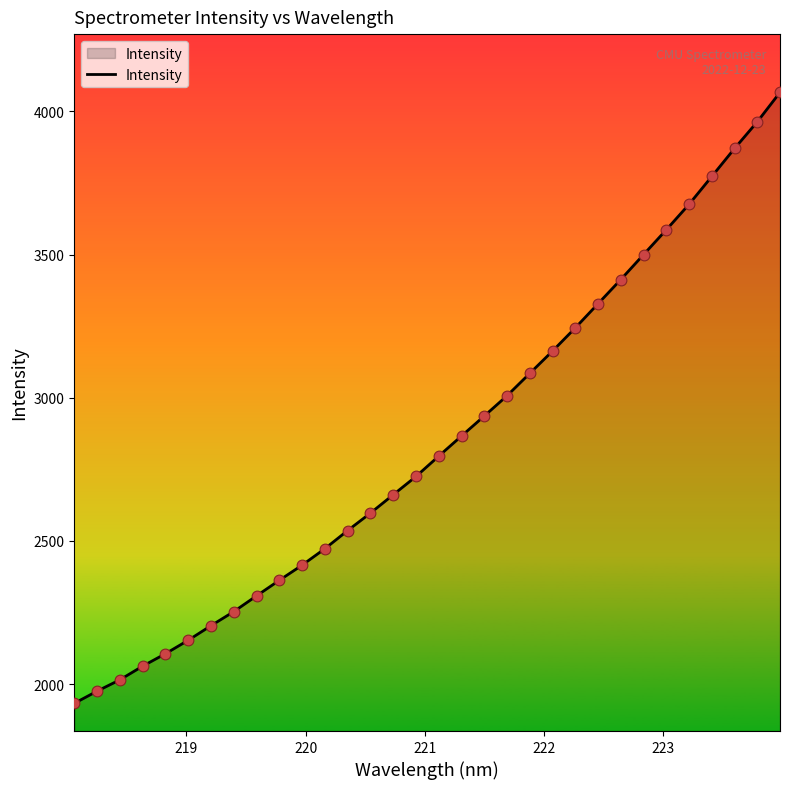

What is the difference between the maximum and minimum values?

2132.8